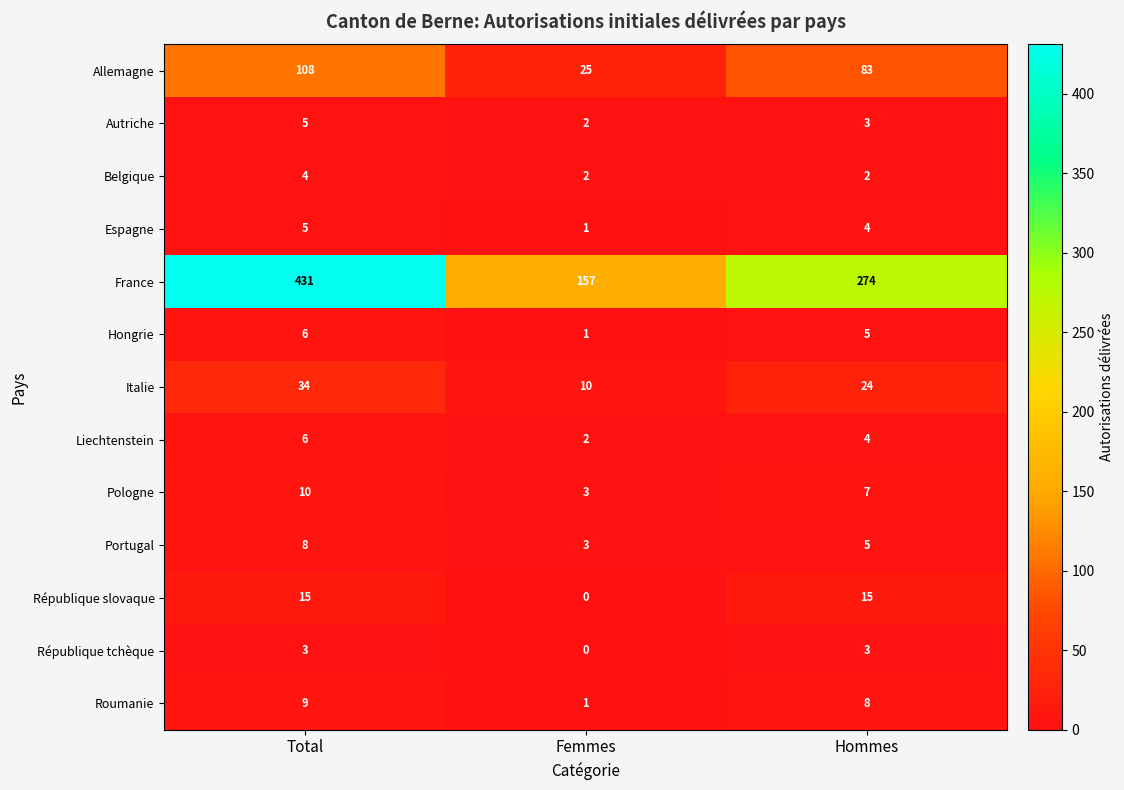

The République tchèque series shows 3 at Hommes. True or false?

True